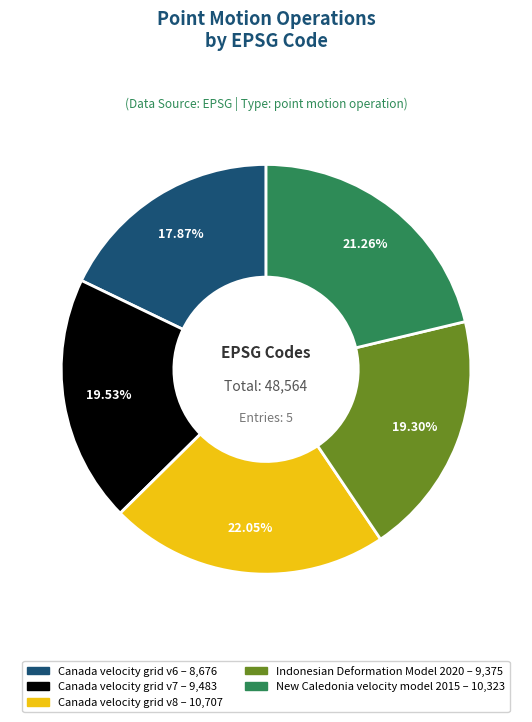

Do New Caledonia velocity model 2015 and Indonesian Deformation Model 2020 together represent more than half of the pie?

No